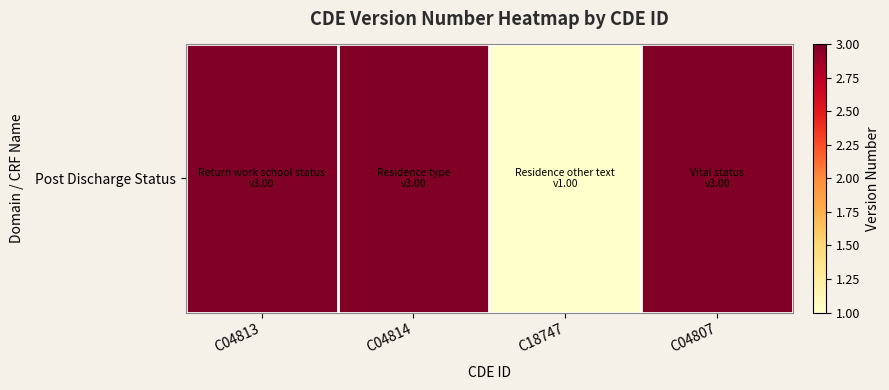

What is the difference between the maximum and minimum values?

2